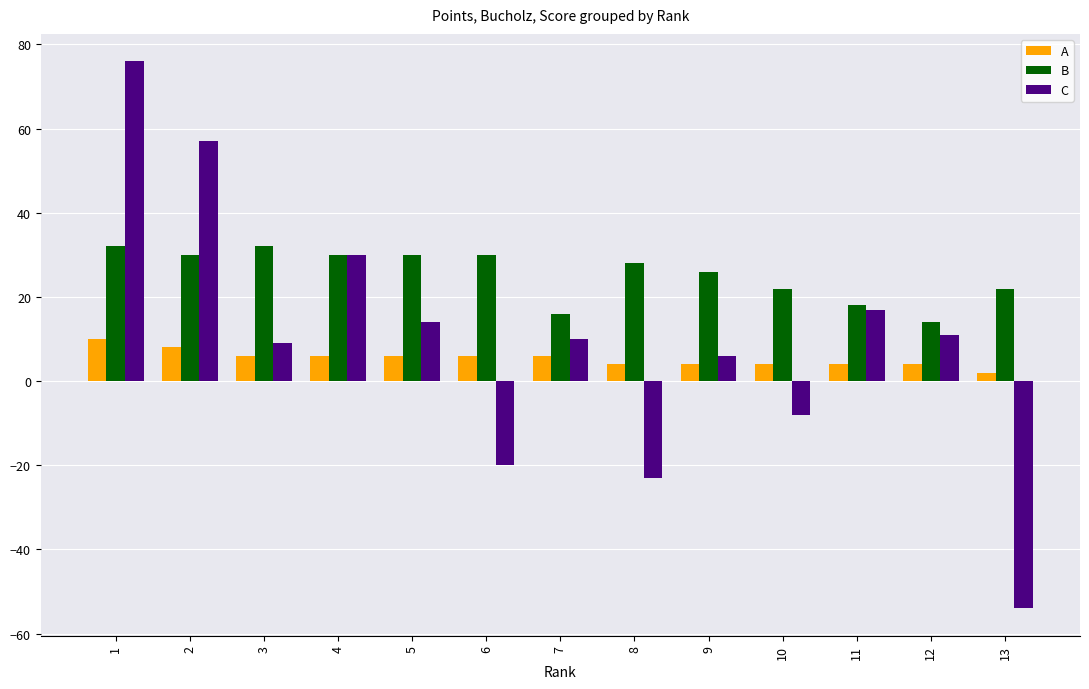

How many values in the C series are below 10?

6